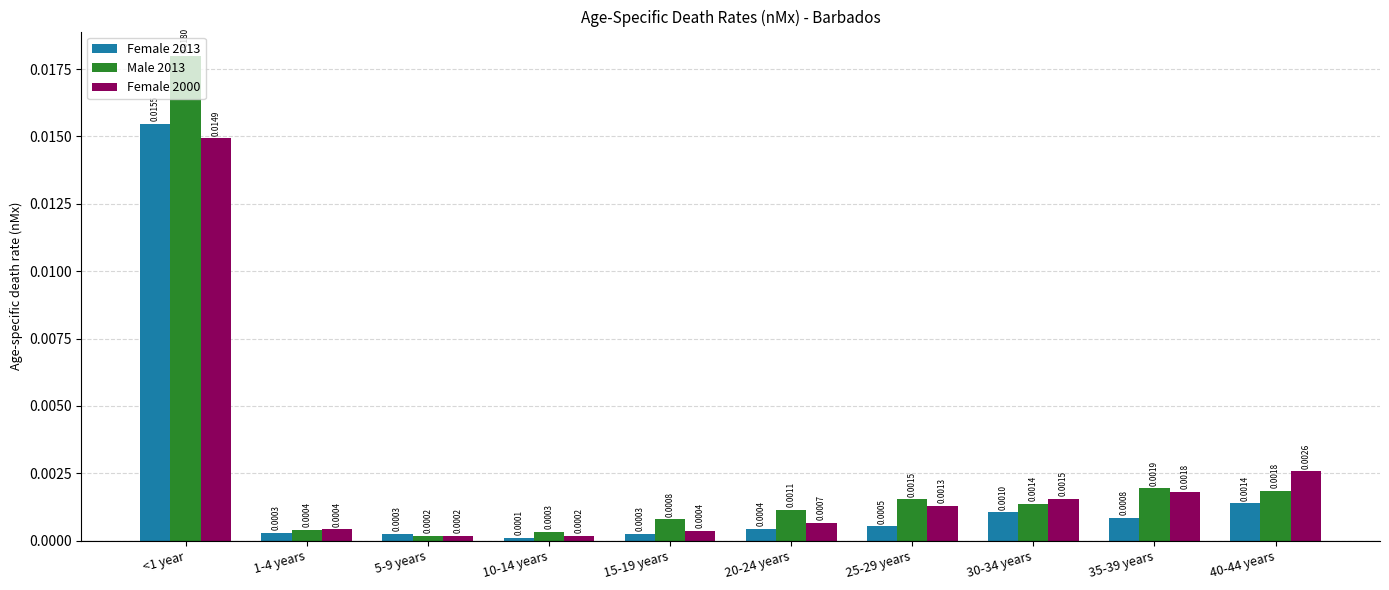

How many bars are there in total?

30